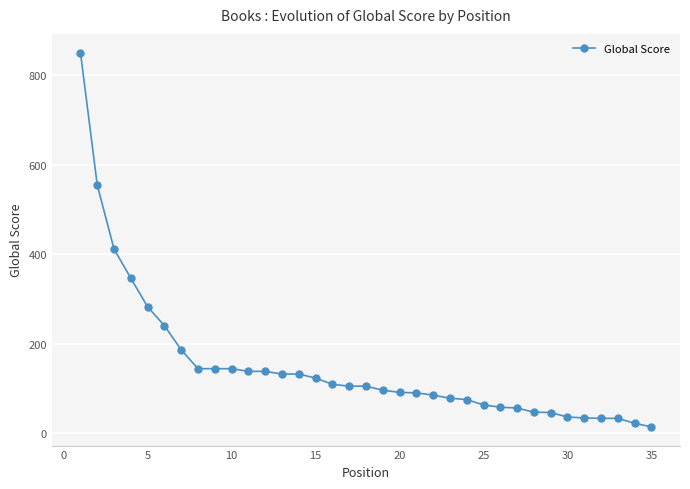

What is the sum of all values?

5240